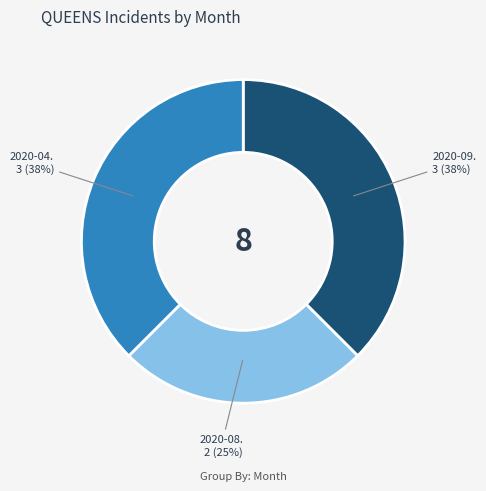

Is there a majority slice in this chart?

No